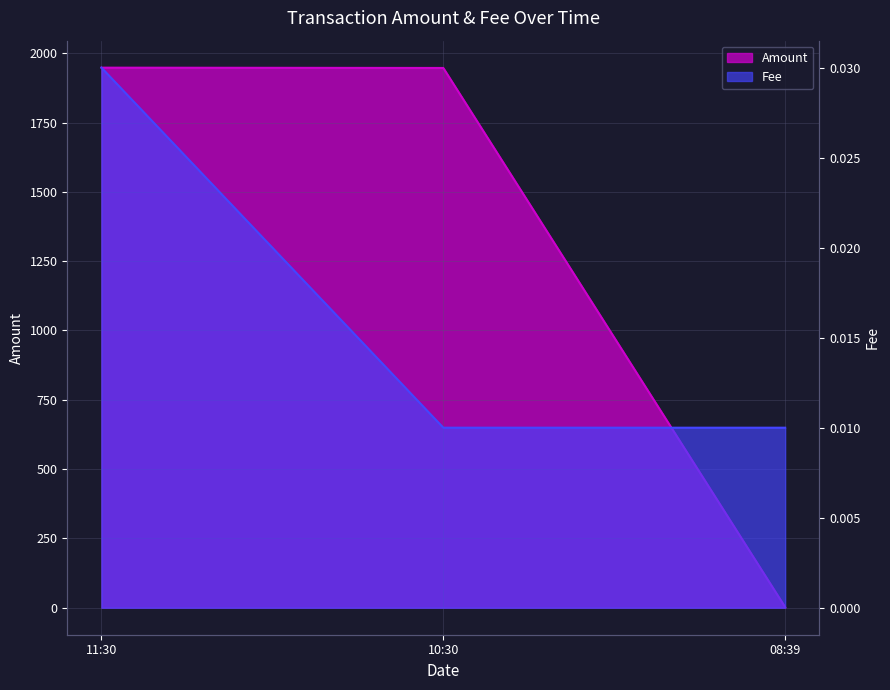

At 11:30, list the series in order from smallest to largest.

Fee, Amount